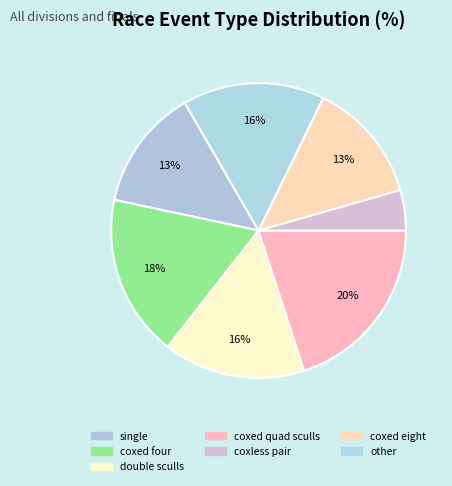

How many segments does this pie chart have?

7